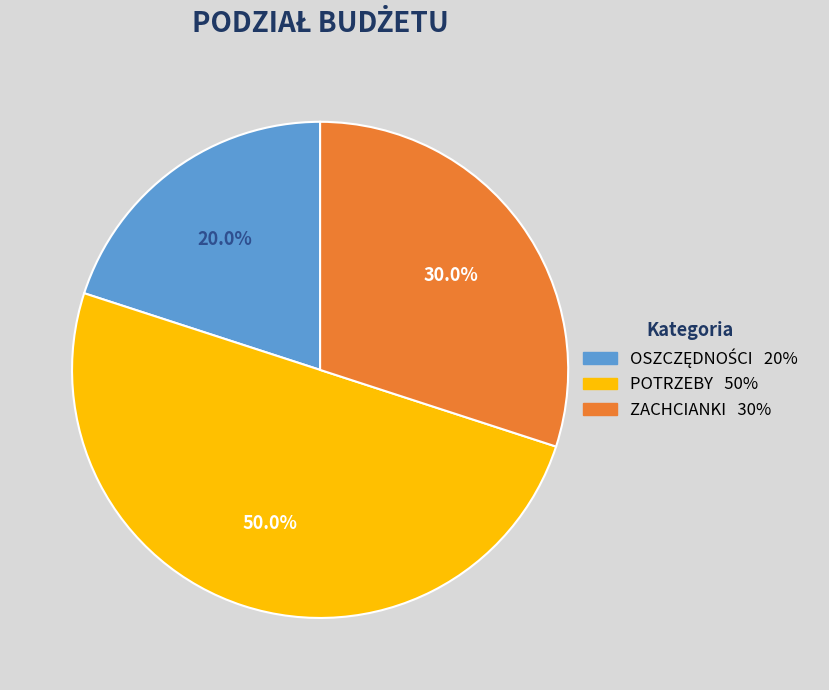

The POTRZEBY slice represents 50% of the pie. True or false?

True